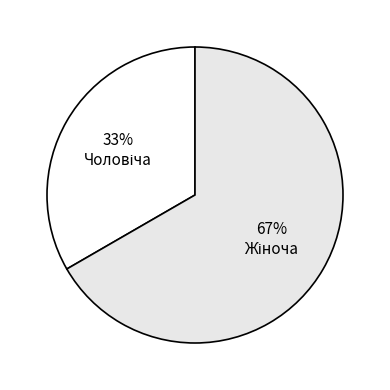

How many slices are in this pie chart?

2